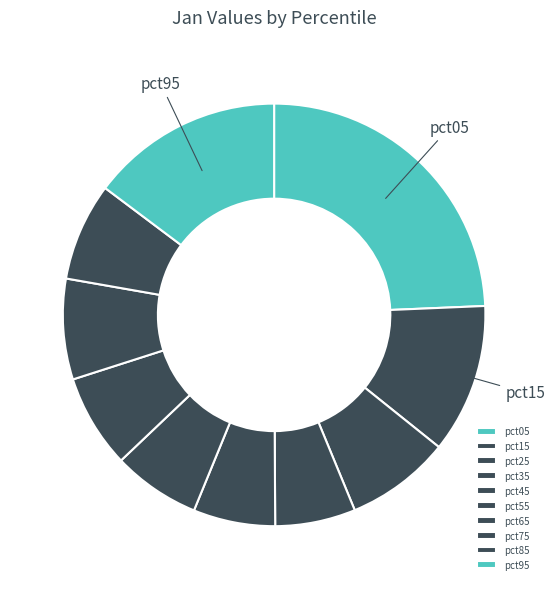

True or false: pct05 accounts for 14% of the total.

False